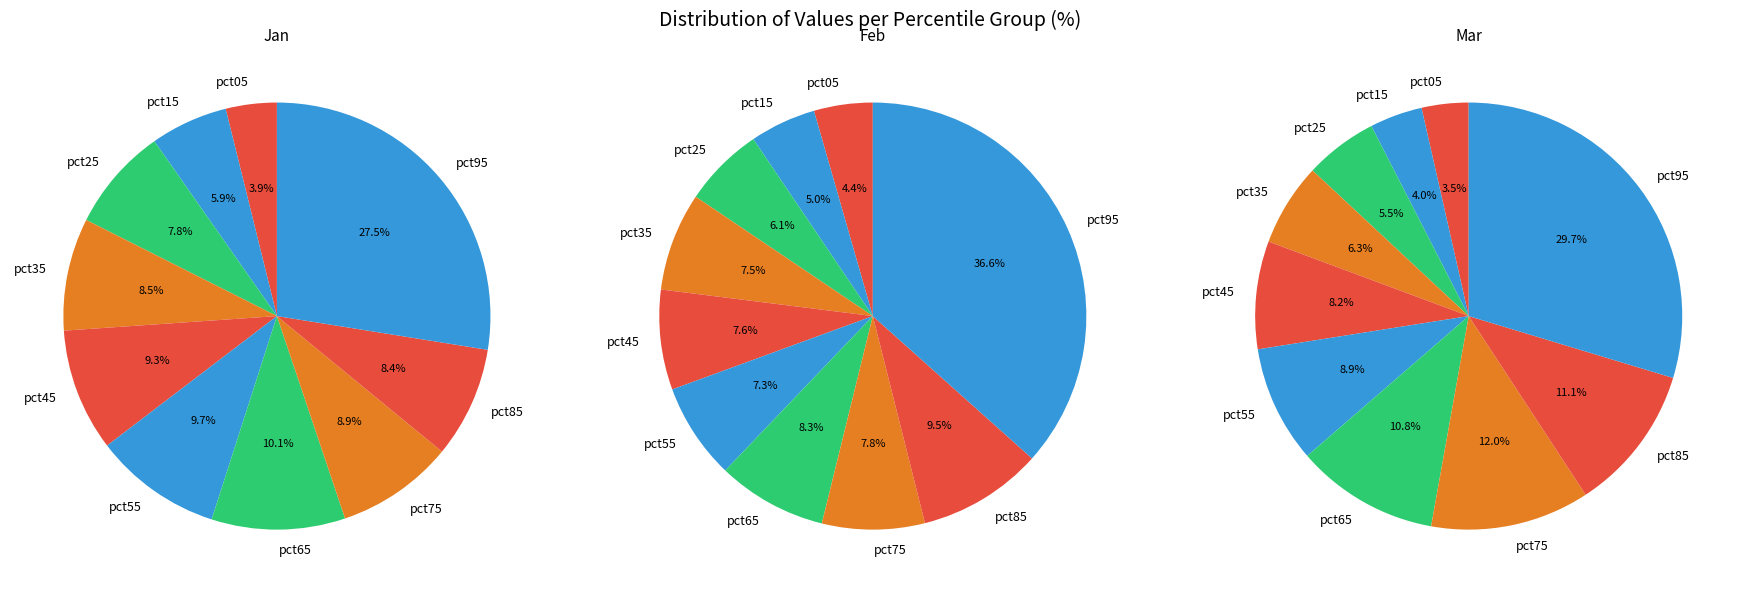

To the nearest percent, what is the average slice percentage?

10%